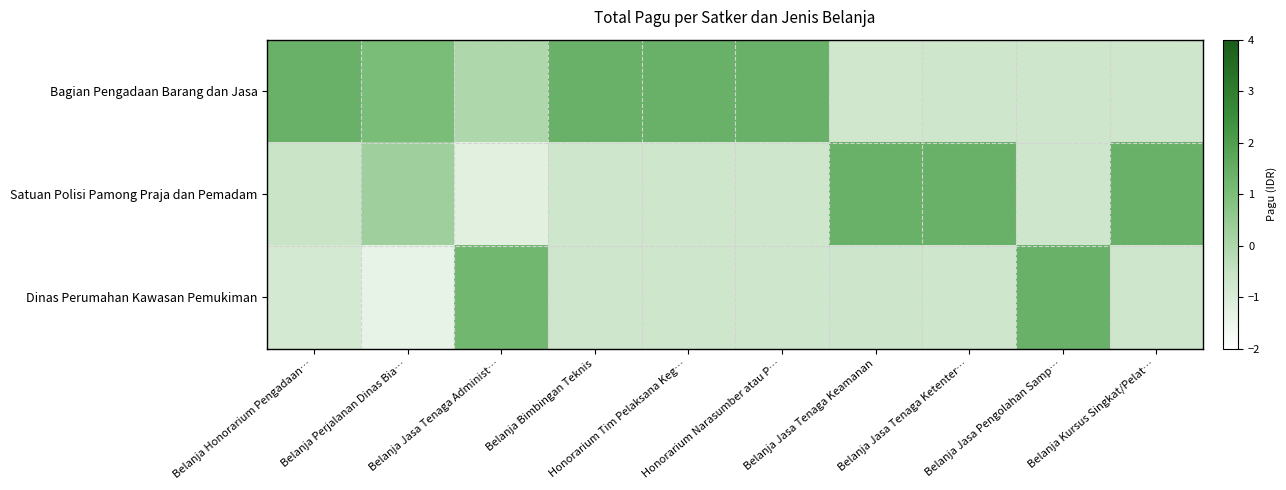

Rank the series by their maximum value, from highest to lowest.

Satuan Polisi Pamong Praja dan Pemadam, Bagian Pengadaan Barang dan Jasa, Dinas Perumahan Kawasan Pemukiman